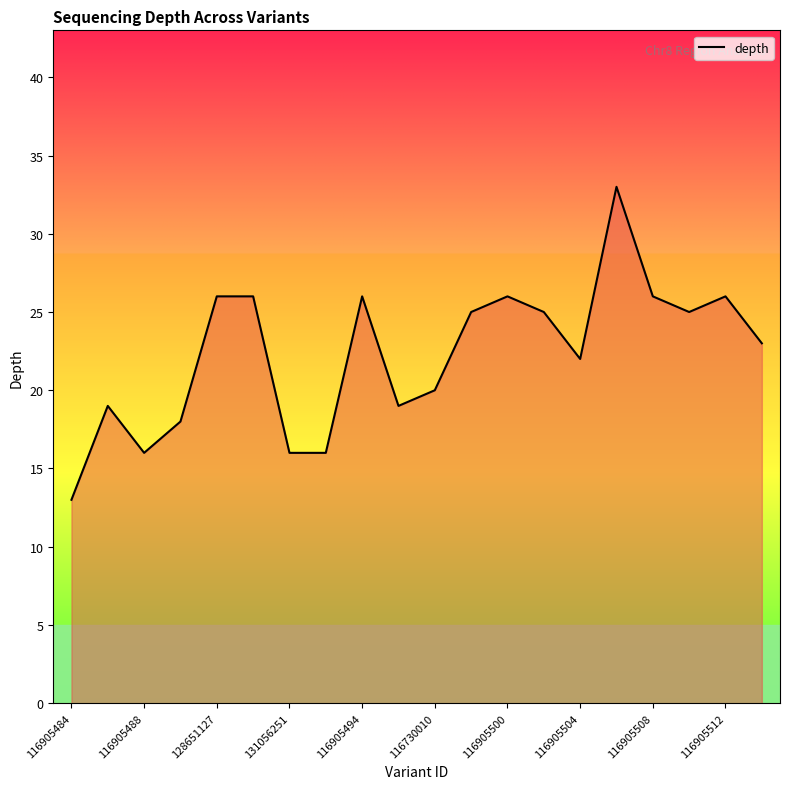

What is the maximum value shown in the chart?

33